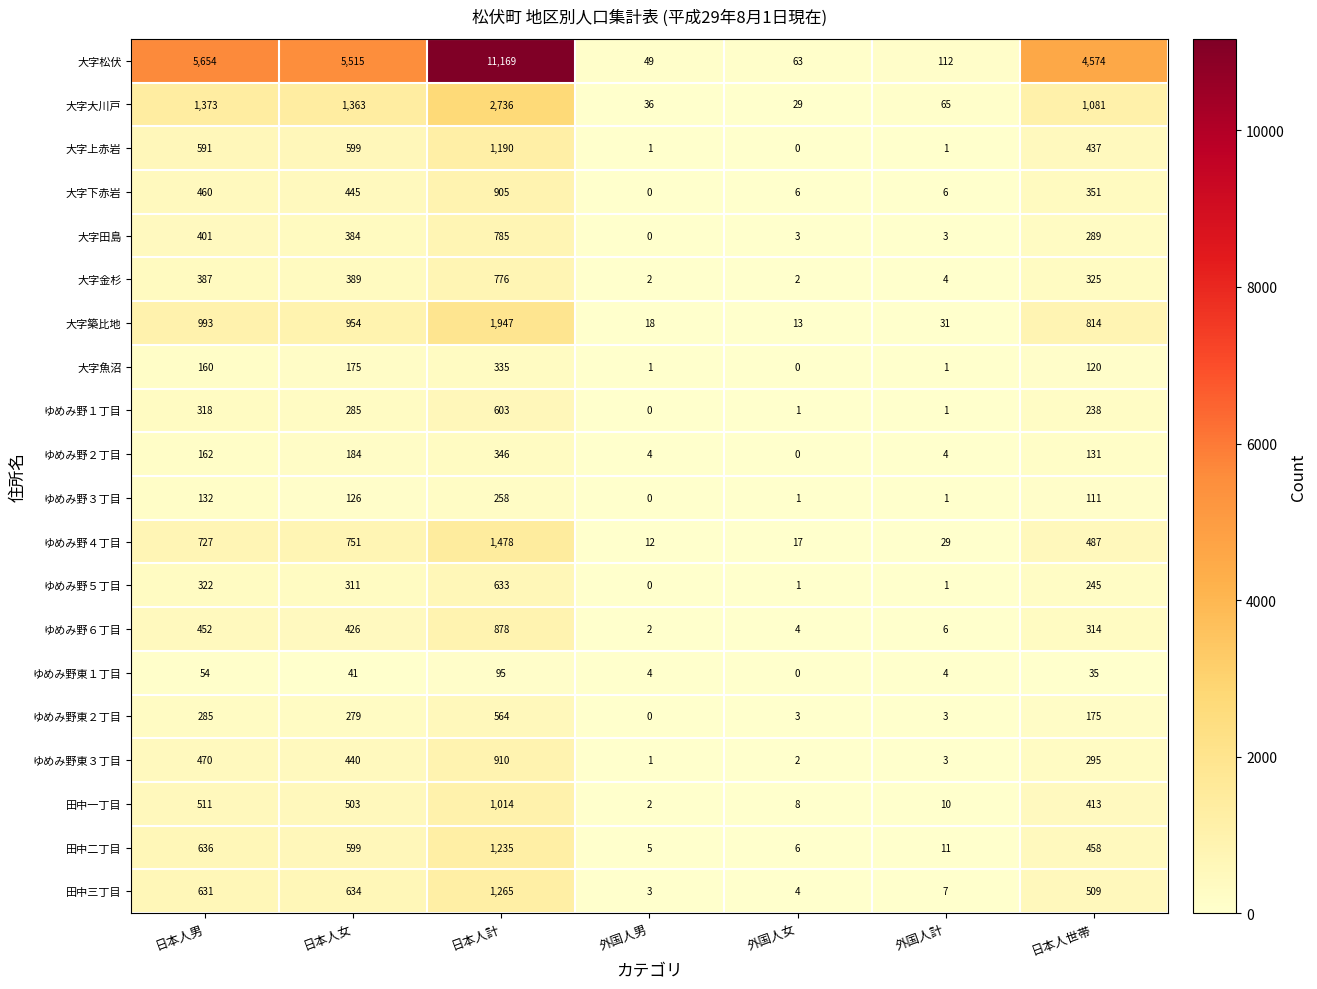

How many data points does each series have?

7